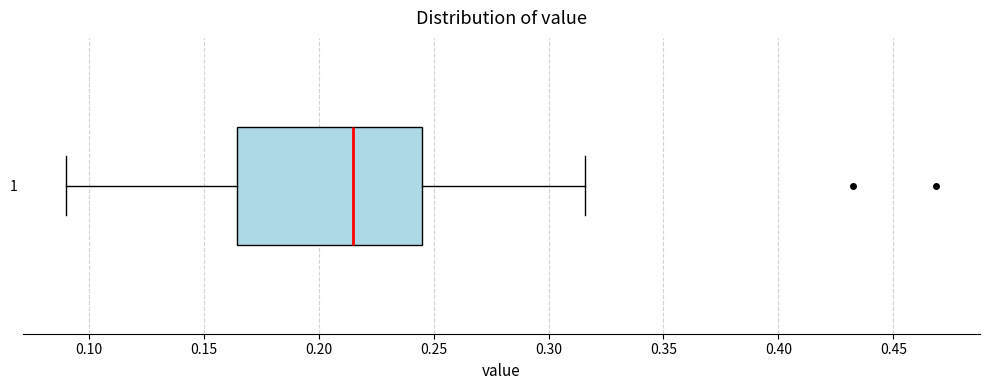

Transcribe this box plot: give where the median line is, the range the box spans, and where the two whiskers end, as read against the x-axis. The values are not printed on the chart, so give them approximately, as read against the axis.

median 0.215, box 0.165 to 0.245, whiskers 0.090 to 0.315